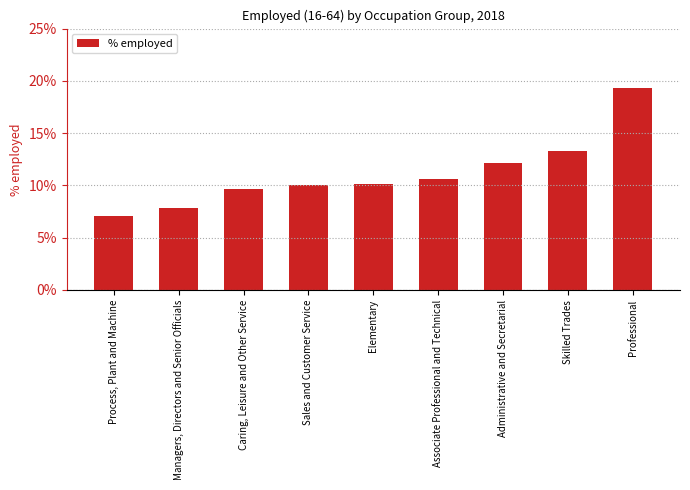

Does the chart contain any negative values?

No